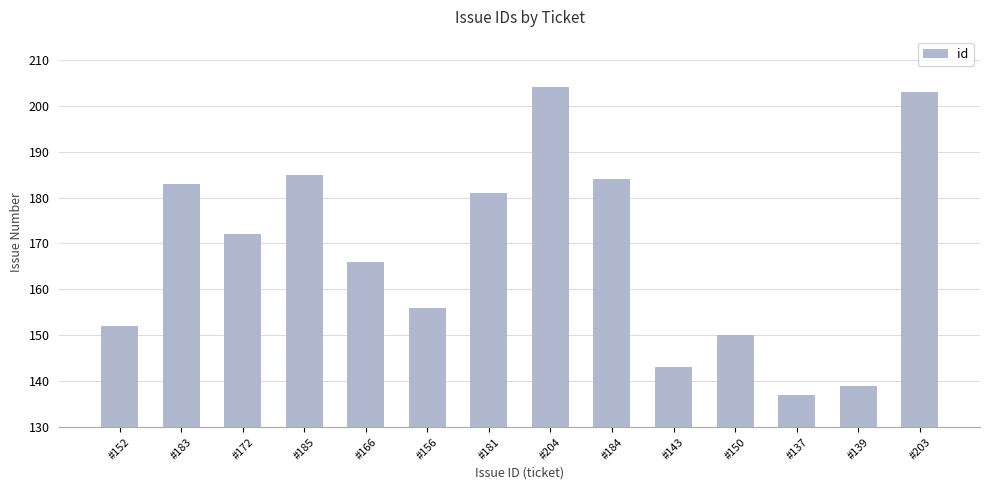

Reading right to left, transcribe all the data shown in this chart.

#203=203	#139=139	#137=137	#150=150	#143=143	#184=184	#204=204	#181=181	#156=156	#166=166	#185=185	#172=172	#183=183	#152=152